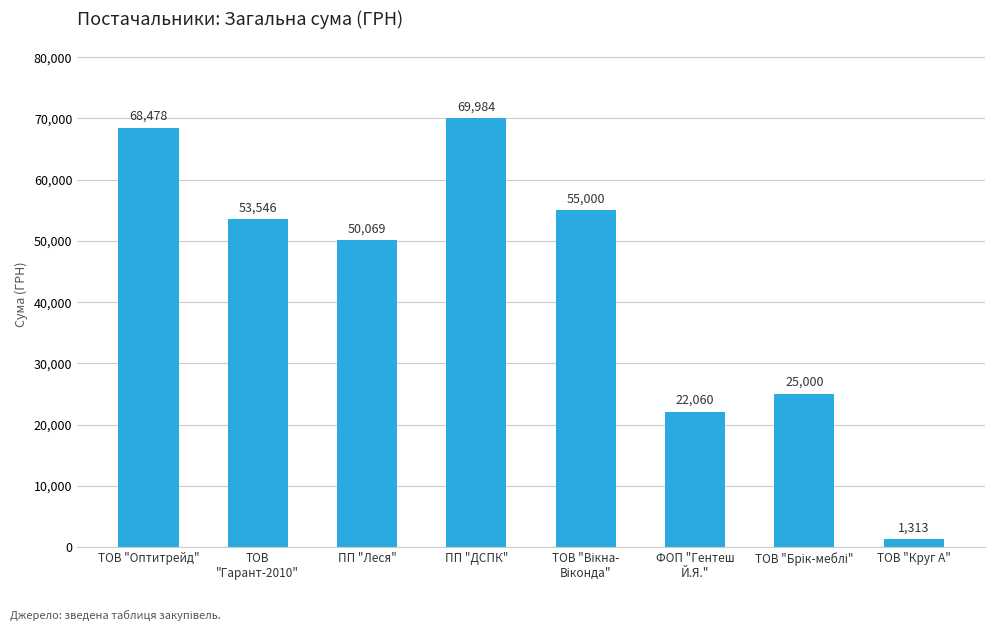

True or false: the data shows 1312.7 at ТОВ "Круг А".

True